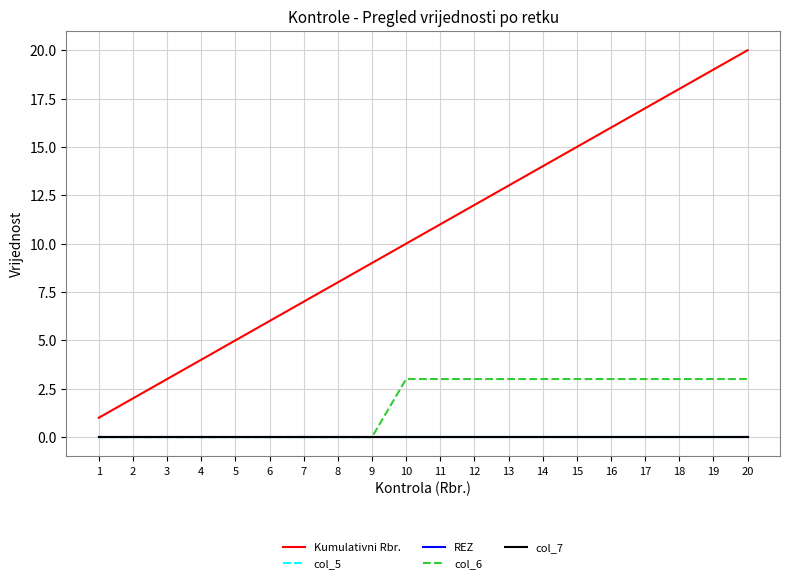

Reading right to left, list all the values displayed in this chart.

Kumulativni Rbr.: 20=20	19=19	18=18	17=17	16=16	15=15	14=14	13=13	12=12	11=11	10=10	9=9	8=8	7=7	6=6	5=5	4=4	3=3	2=2	1=1
col_5: 20=0	19=0	18=0	17=0	16=0	15=0	14=0	13=0	12=0	11=0	10=0	9=0	8=0	7=0	6=0	5=0	4=0	3=0	2=0	1=0
REZ: 20=0	19=0	18=0	17=0	16=0	15=0	14=0	13=0	12=0	11=0	10=0	9=0	8=0	7=0	6=0	5=0	4=0	3=0	2=0	1=0
col_6: 20=3	19=3	18=3	17=3	16=3	15=3	14=3	13=3	12=3	11=3	10=3	9=0	8=0	7=0	6=0	5=0	4=0	3=0	2=0	1=0
col_7: 20=0	19=0	18=0	17=0	16=0	15=0	14=0	13=0	12=0	11=0	10=0	9=0	8=0	7=0	6=0	5=0	4=0	3=0	2=0	1=0